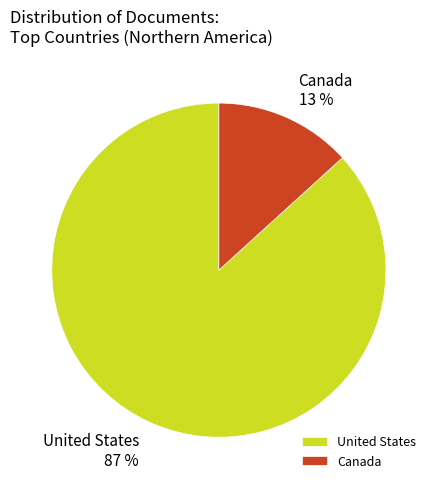

Is the sum of United States and Canada greater than half?

Yes